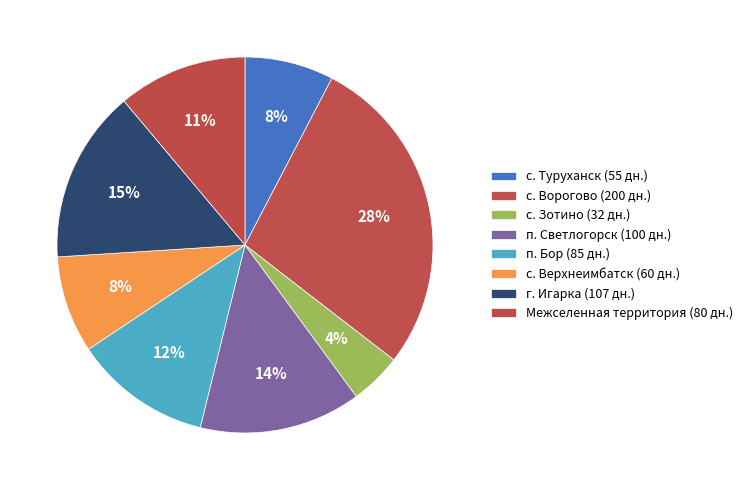

The г. Игарка slice represents 8% of the pie. True or false?

False